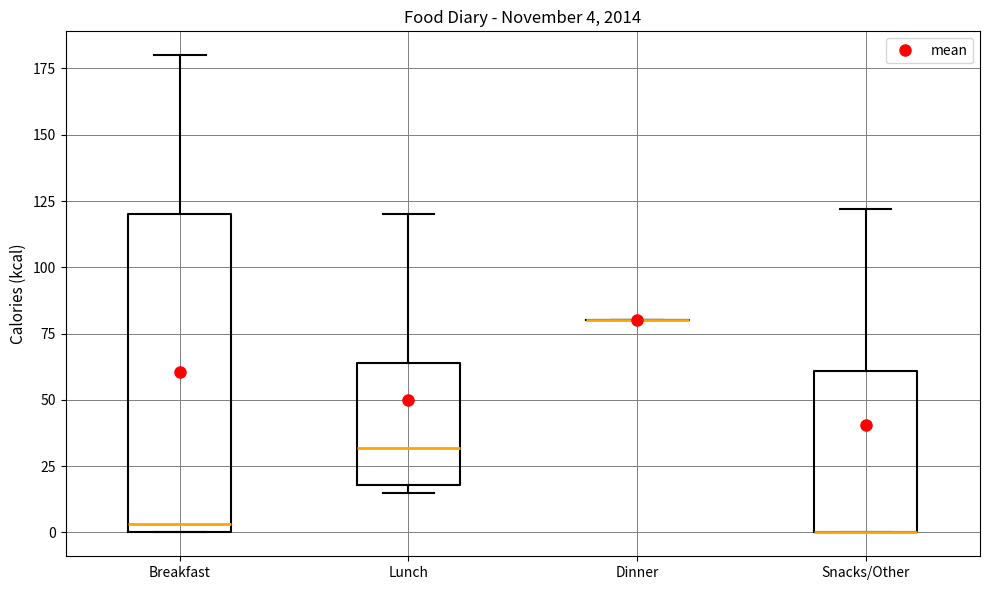

Comparing the boxes themselves (not the whiskers), which one is the tallest?

Breakfast